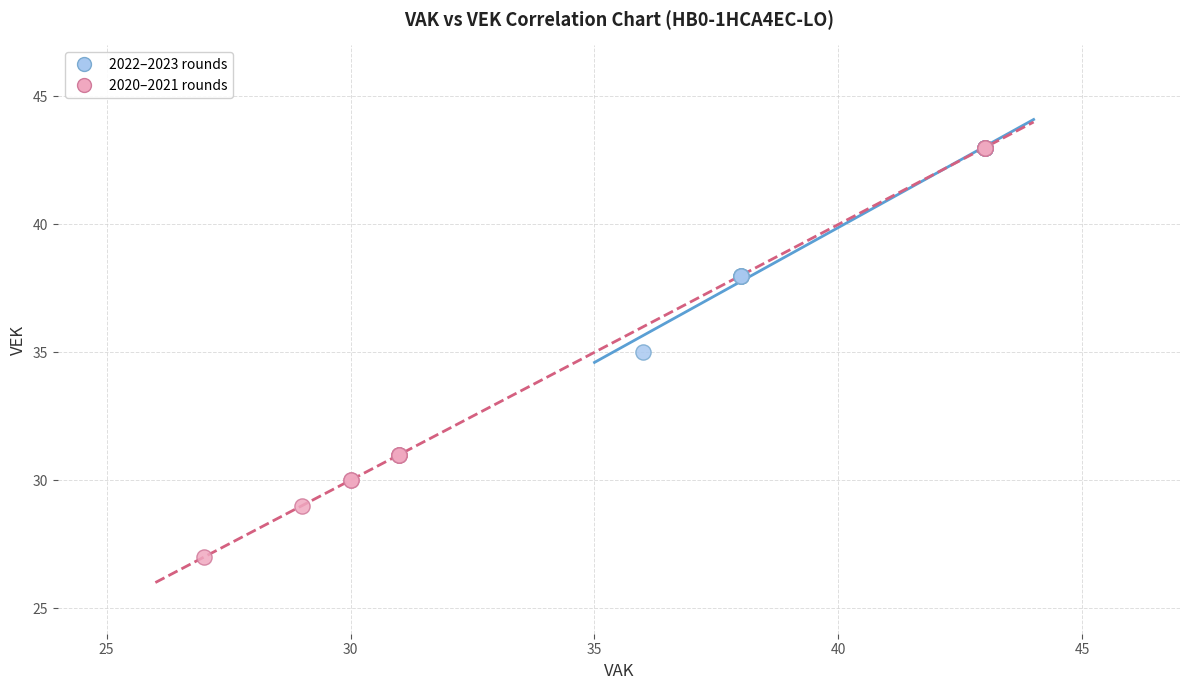

Which series reaches the minimum Y coordinate?

2020–2021 rounds